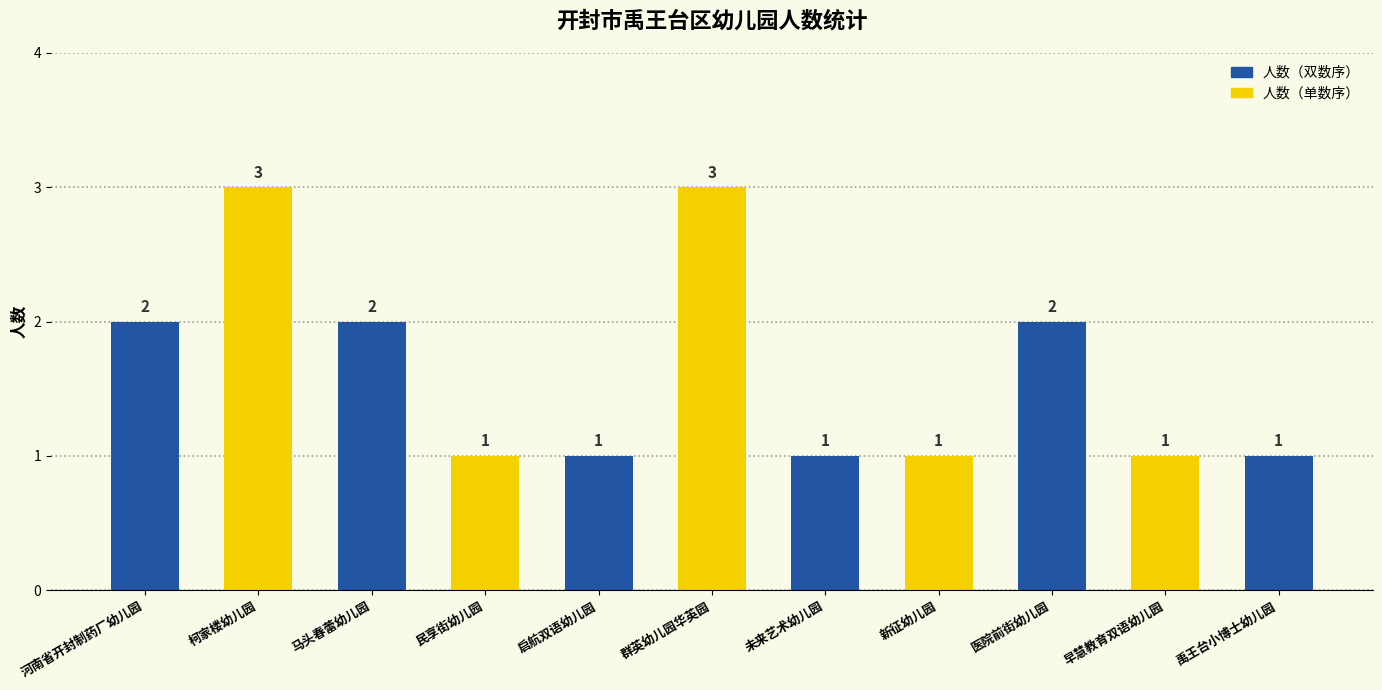

Between 群英幼儿园华英园 and 医院前街幼儿园, which is larger?

群英幼儿园华英园